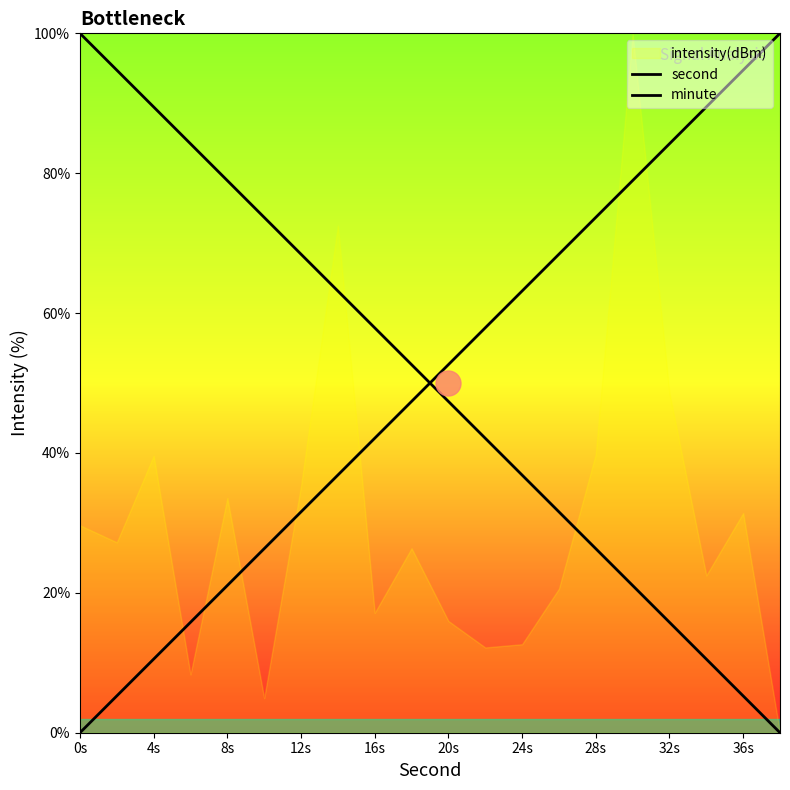

Which series has the largest range (max minus min)?

second